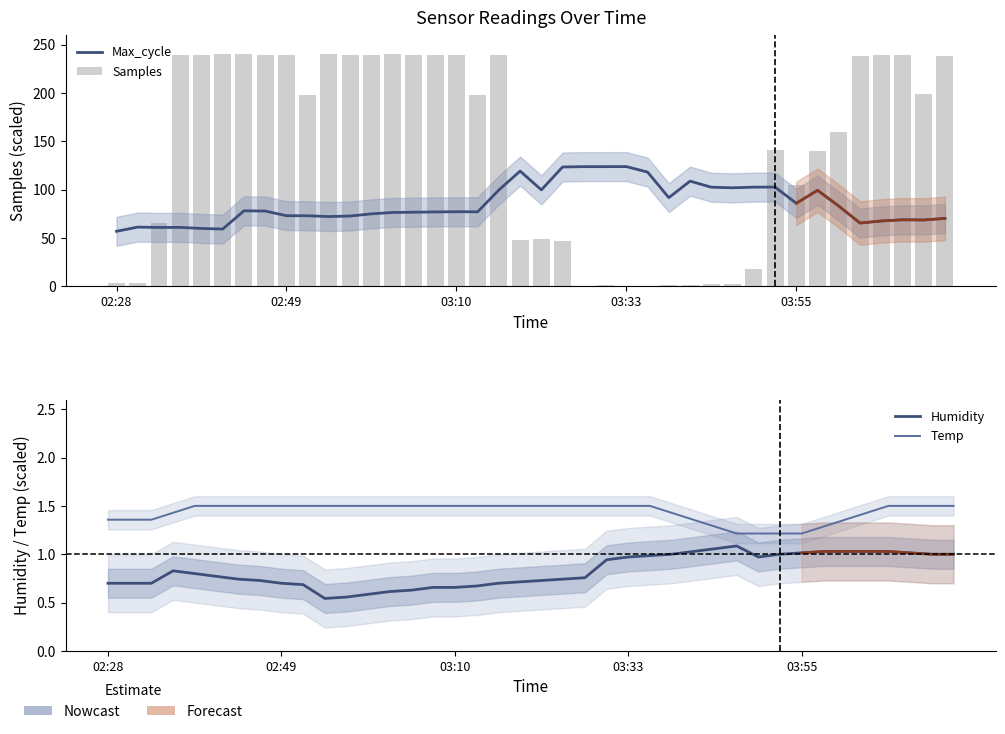

What is the value of the Max_cycle bar at the 3rd from the left?

60.9